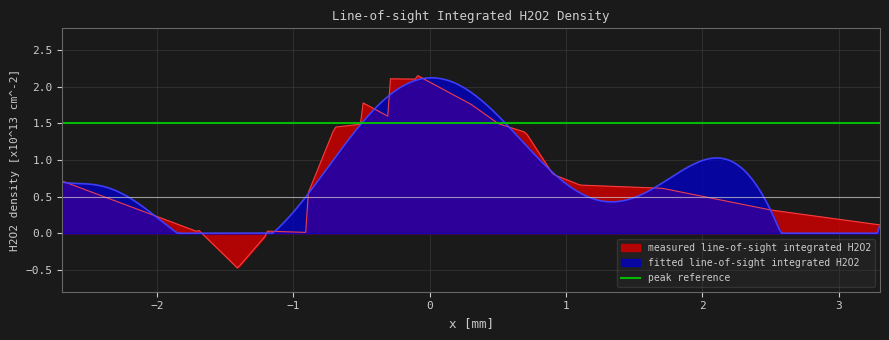

Does the chart display data point markers on the line(s)?

No